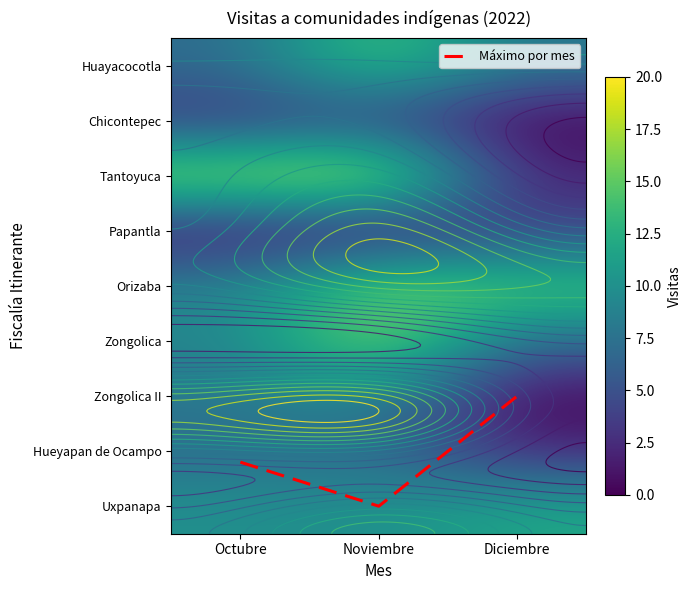

At which category does the chart reach its peak across all series?

Noviembre